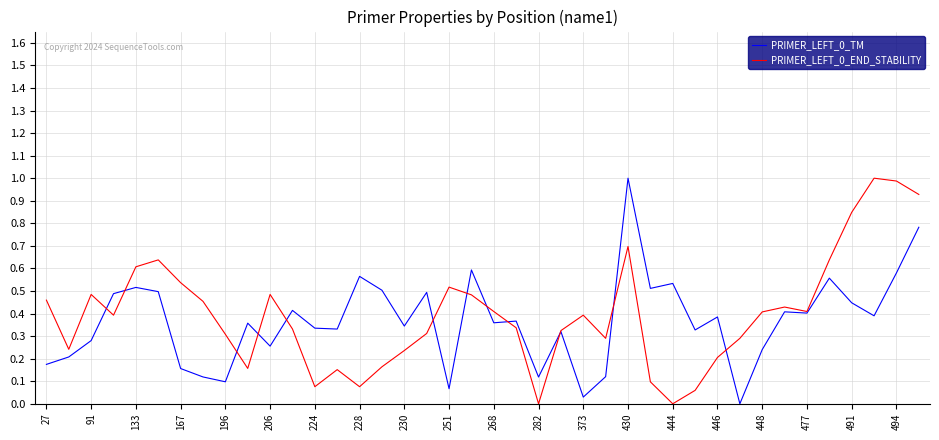

What is the maximum value for PRIMER_LEFT_0_TM?

1.0